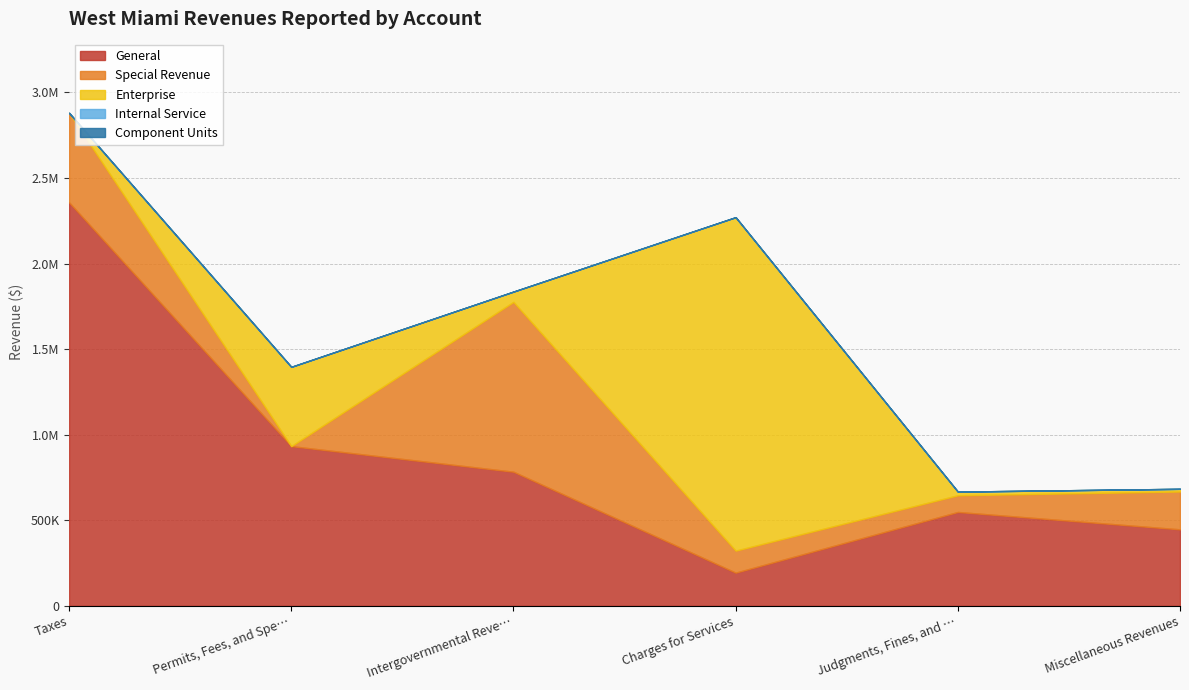

At which label is Internal Service closest to 0?

Taxes